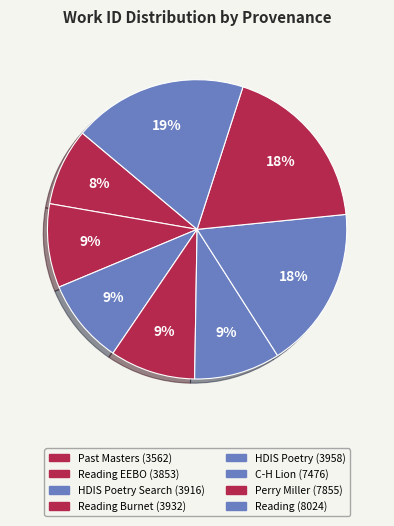

How many segments does this pie chart have?

8